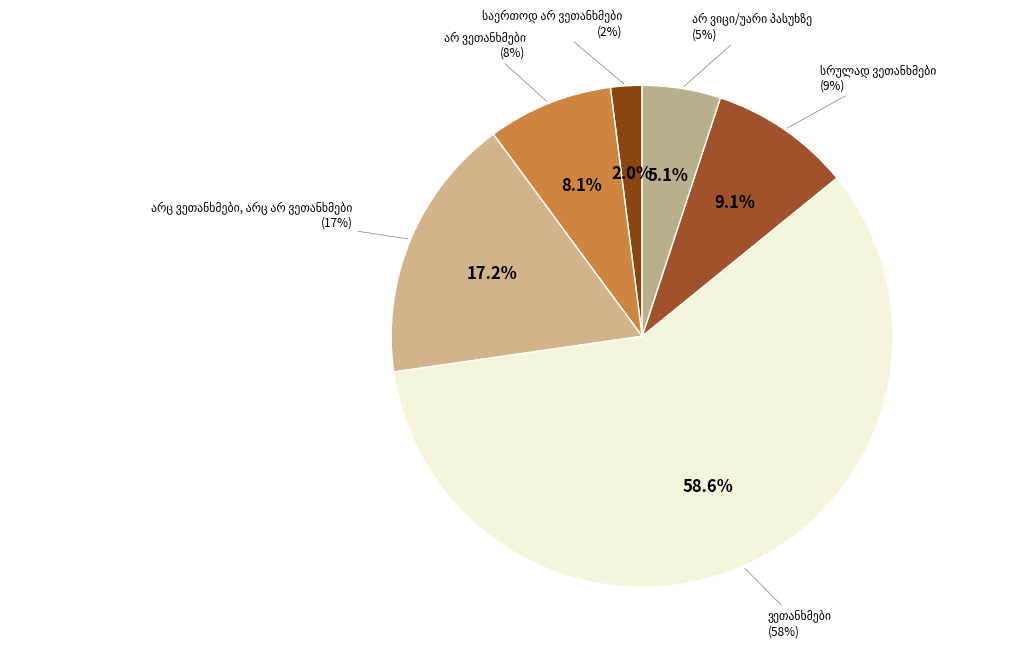

To the nearest percent, what is the average slice percentage?

17%